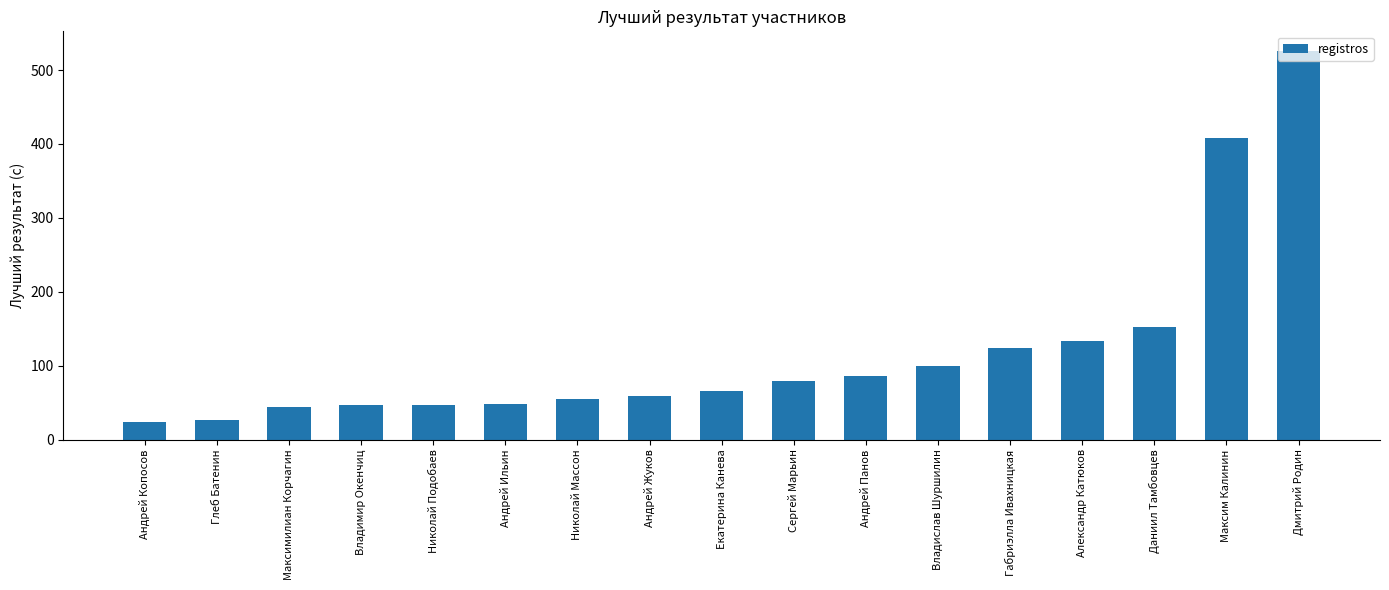

What is the minimum value shown in the chart?

23.4